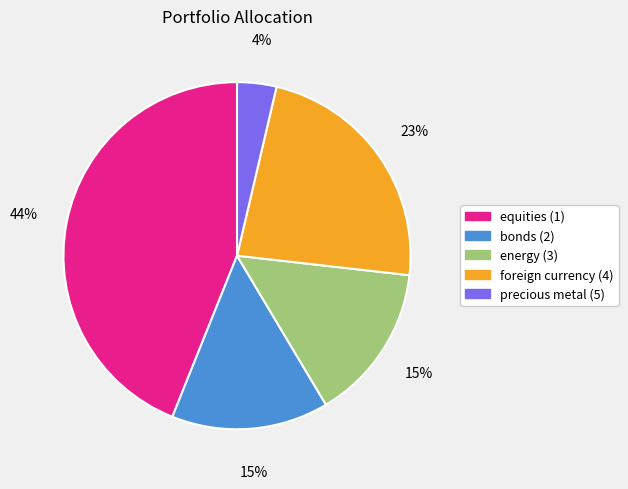

Is the sum of precious metal (5) and bonds (2) greater than half?

No